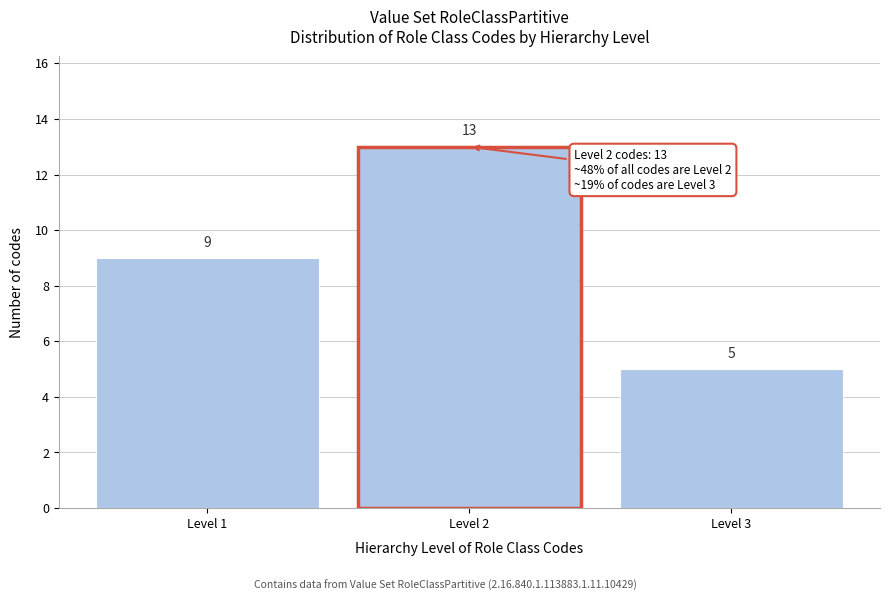

Reading left to right, extract all data points from this chart.

Level 1=9	Level 2=13	Level 3=5